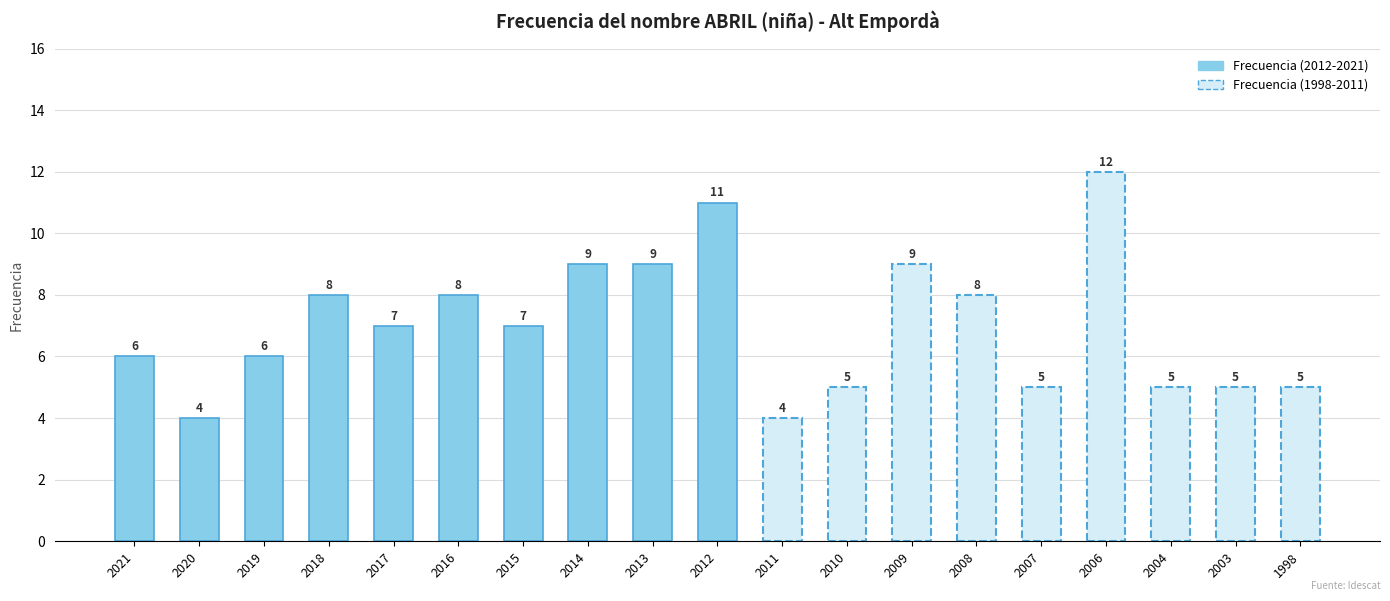

What is the change in value from 2017 to 2014?

+2